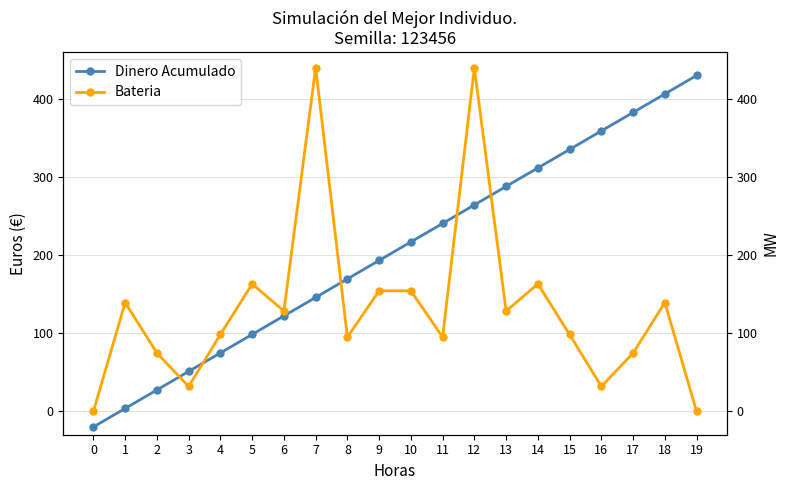

Which category has the highest value in the Bateria series?

7